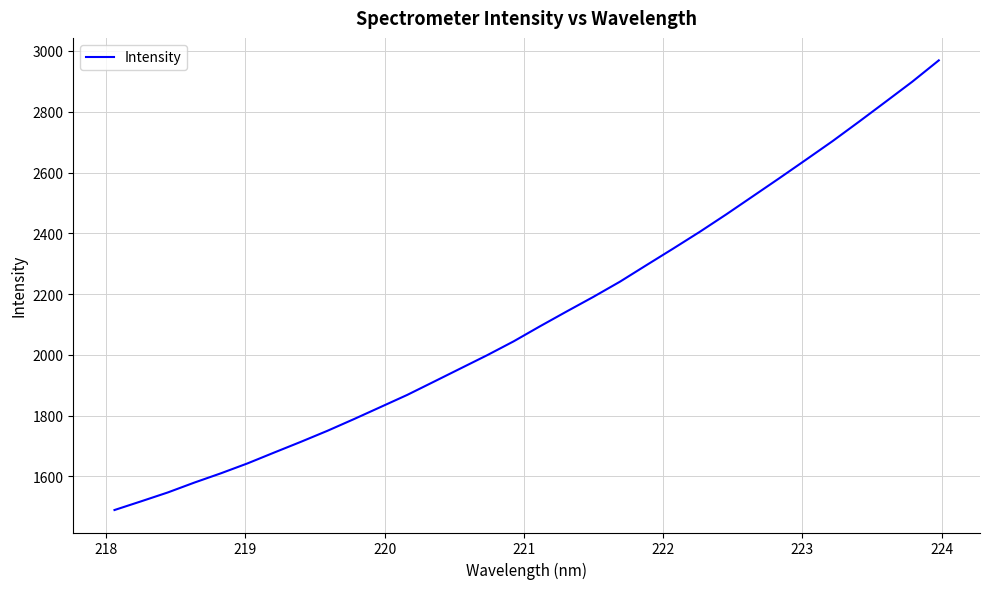

What is the difference between the maximum and minimum values?

1479.8